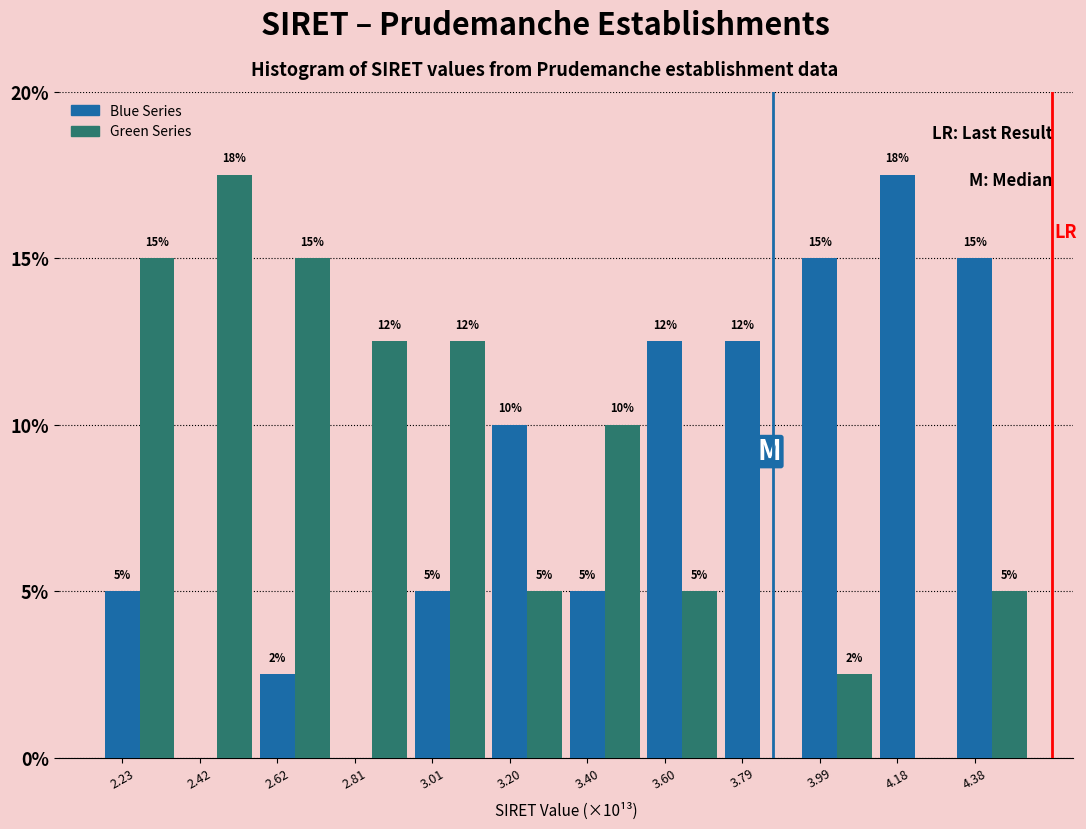

What is the greatest value displayed?

17.5